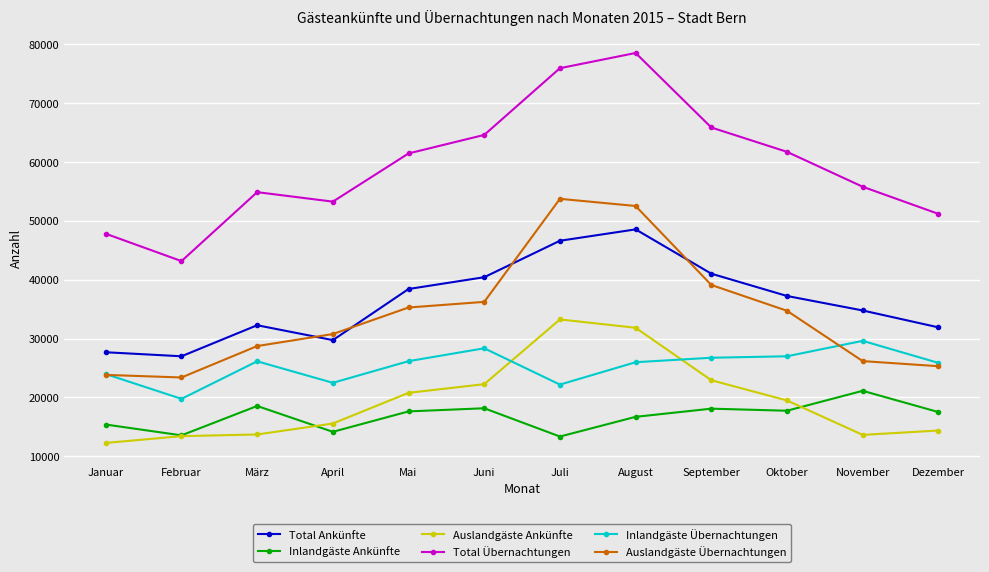

The value of Auslandgäste Ankünfte at März is 13717. True or false?

True